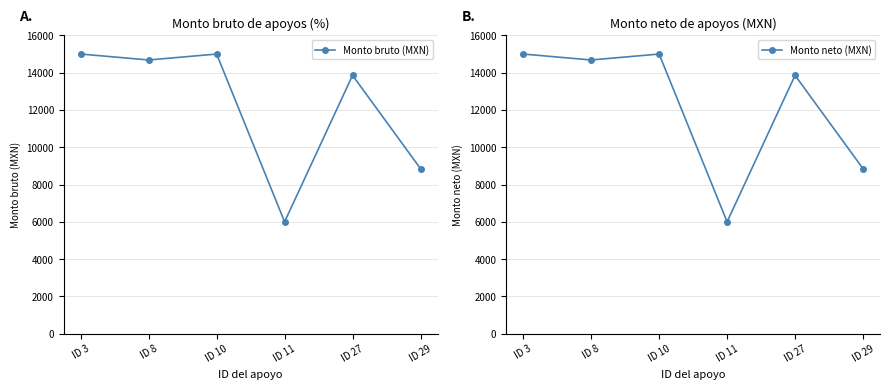

At which category does Monto neto (MXN) reach its first local peak?

ID 10